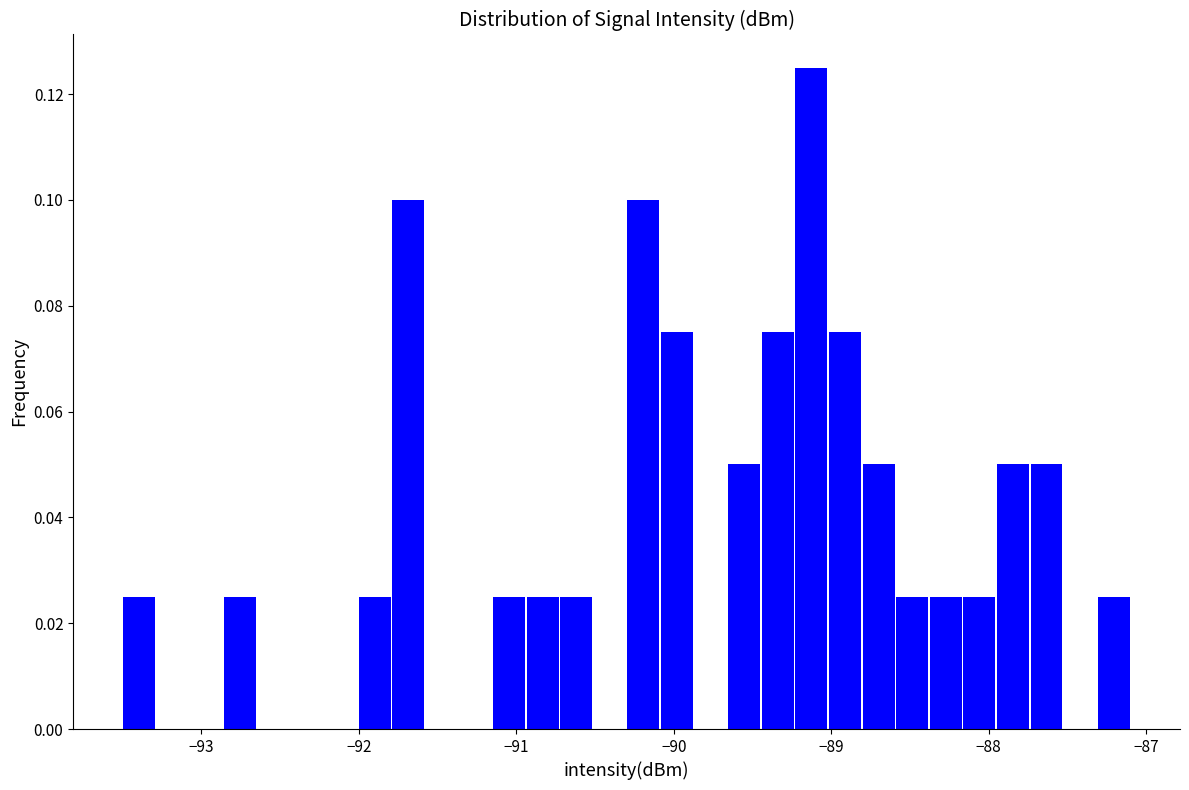

Read against the x-axis, roughly where is the centre of the tallest bar?

-89.1